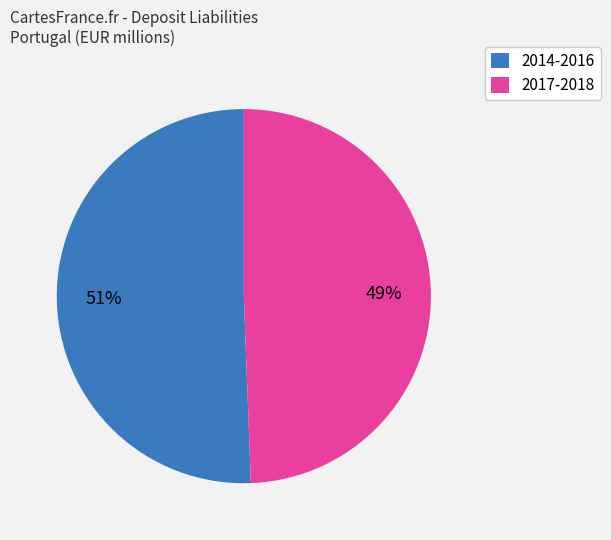

Which has a higher value, 2014-2016 or 2017-2018?

2014-2016